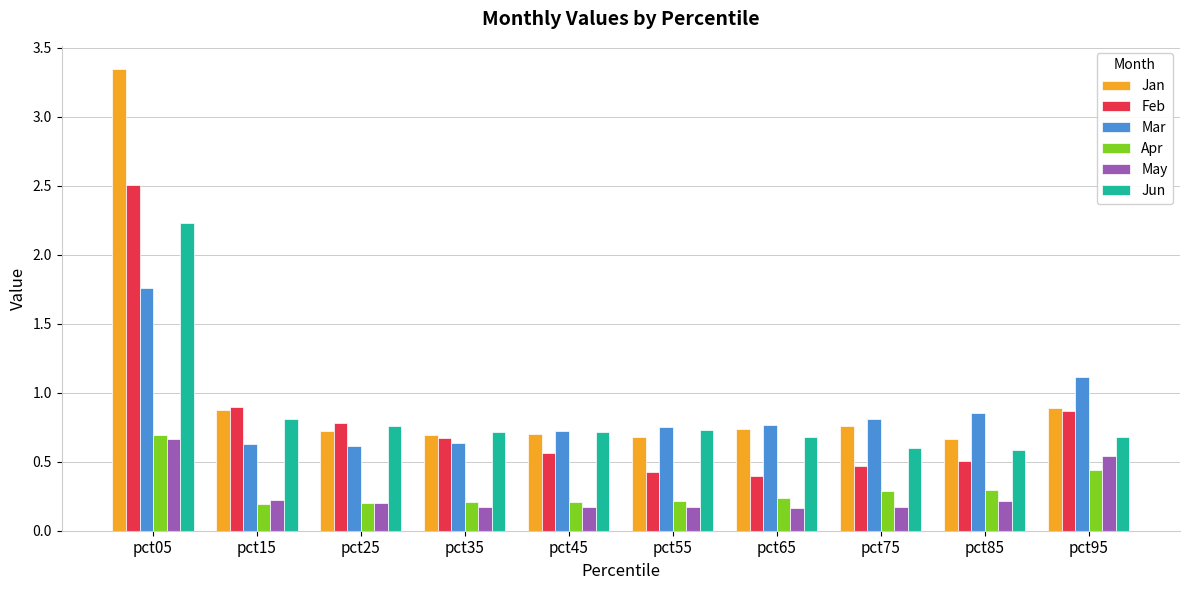

What is the difference between the maximum and second lowest values in the Mar series?

1.1